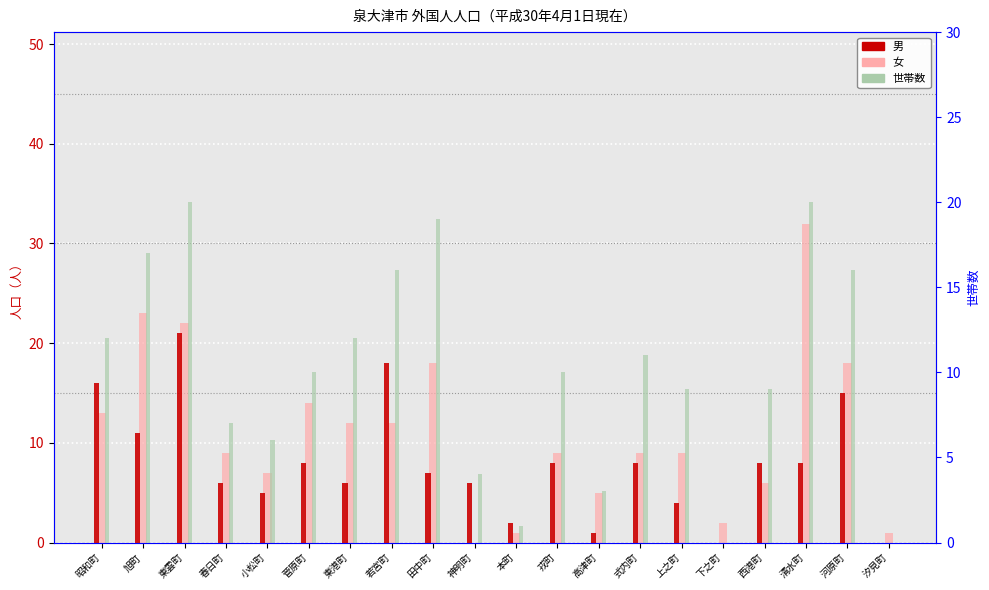

Which series has the largest total across all categories?

女